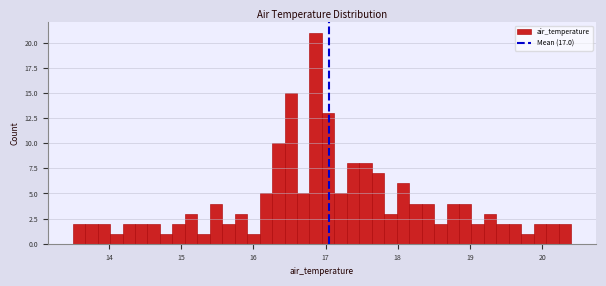

Around what value on the x-axis is the tallest bar? Give the approximate position of its centre, as read against the axis.

16.9